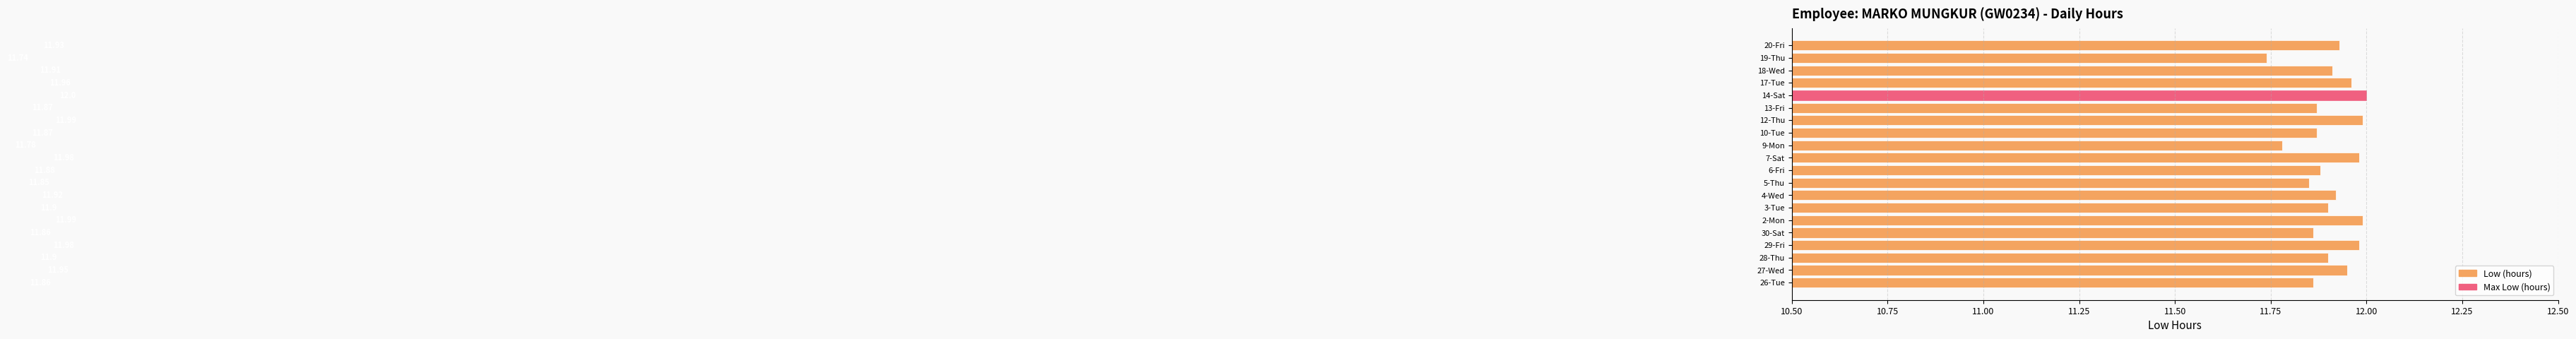

Which has a higher value, 19-Thu or 7-Sat?

7-Sat